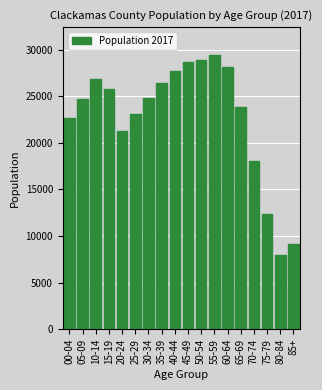

What is the value of the 18th bar from the left?

9177